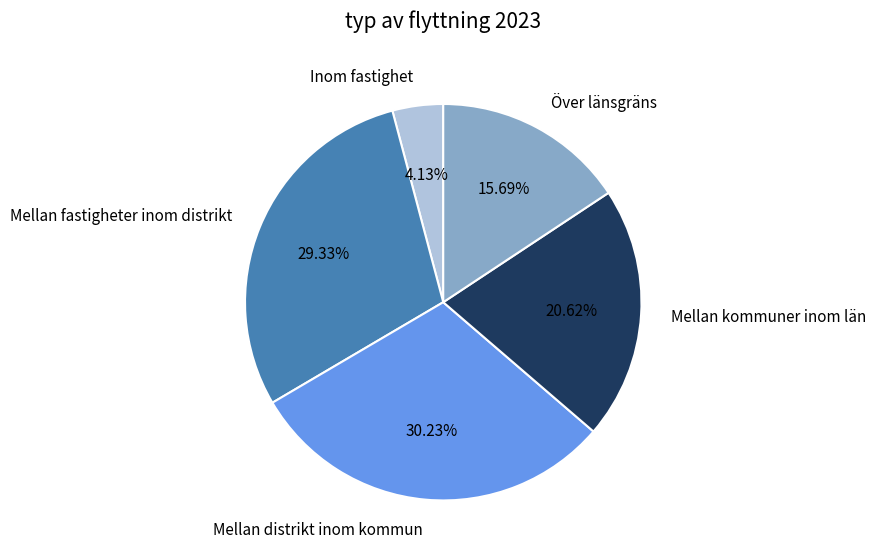

What is the largest slice in the pie chart?

Mellan distrikt inom kommun